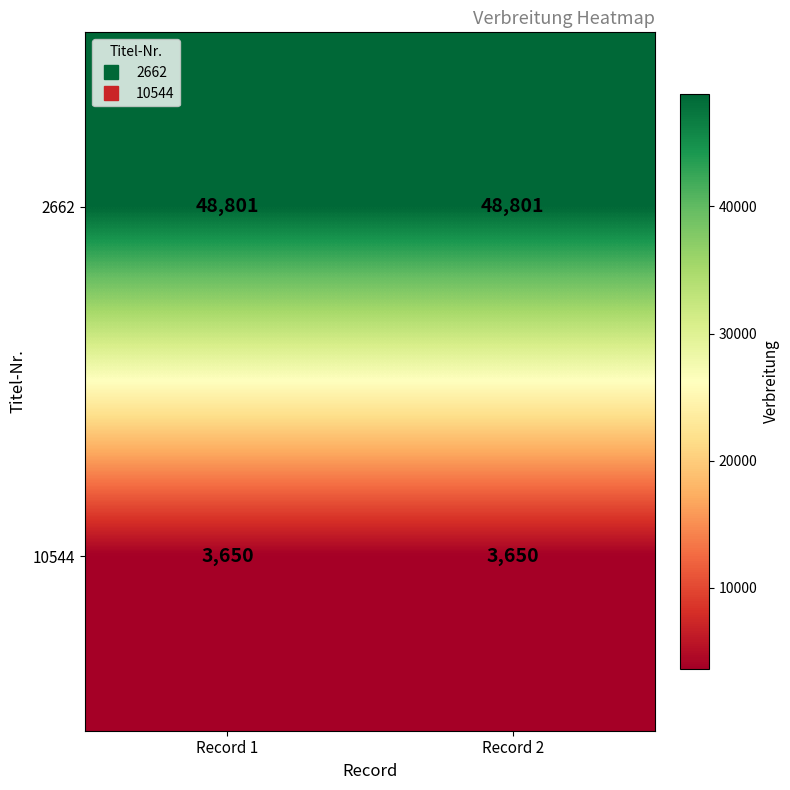

List the series in order of their peak value, highest first.

2662, 10544